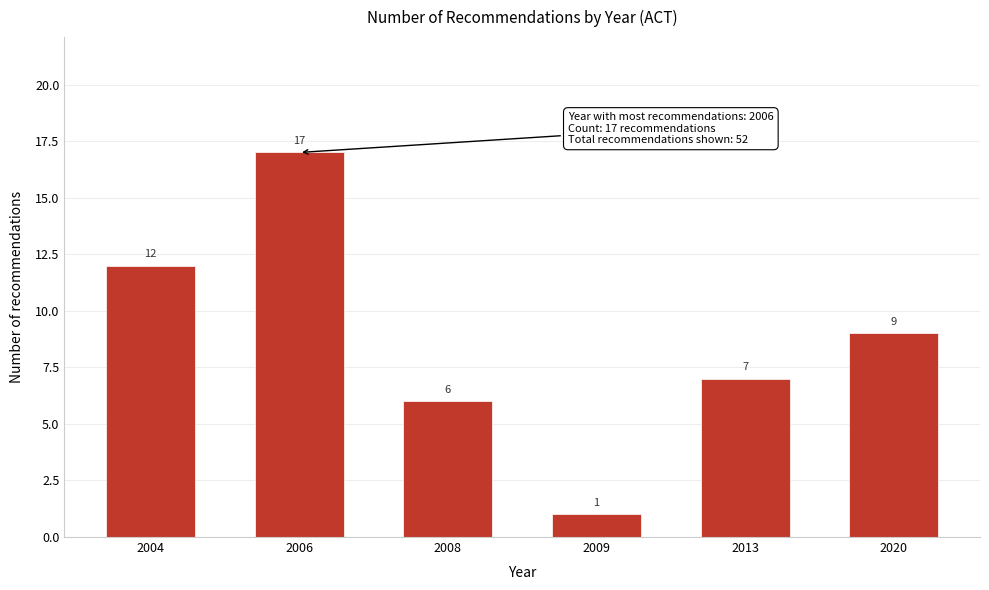

Reading left to right, transcribe all the data shown in this chart.

12	17	6	1	7	9